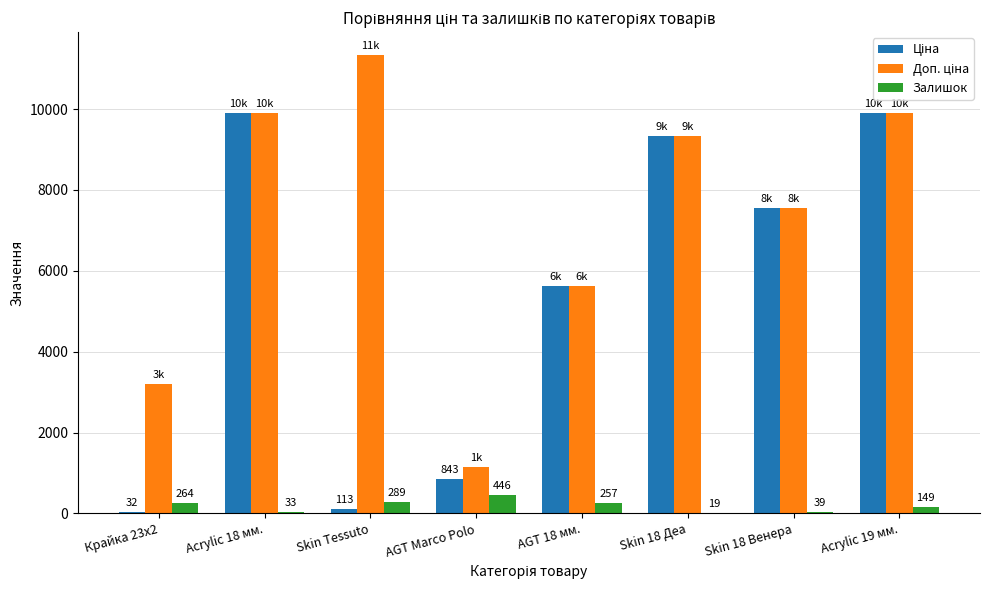

How many data points does each series have?

8